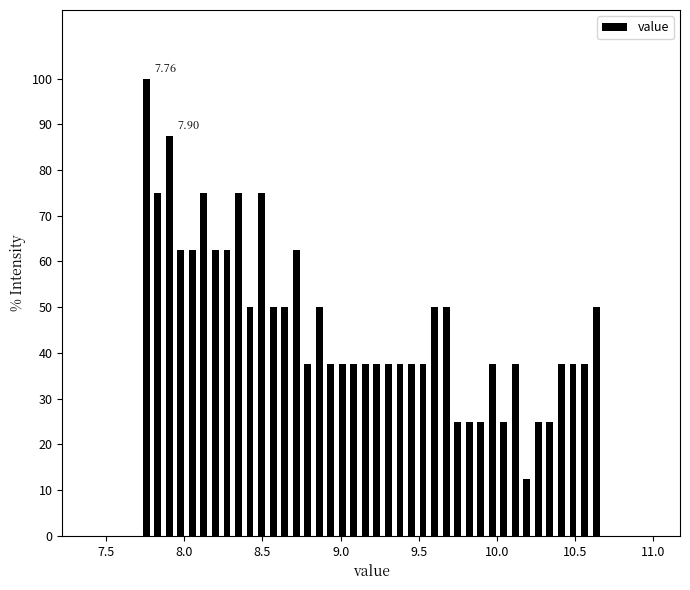

Around what value on the x-axis is the tallest bar? Give the approximate position of its centre, as read against the axis.

7.75